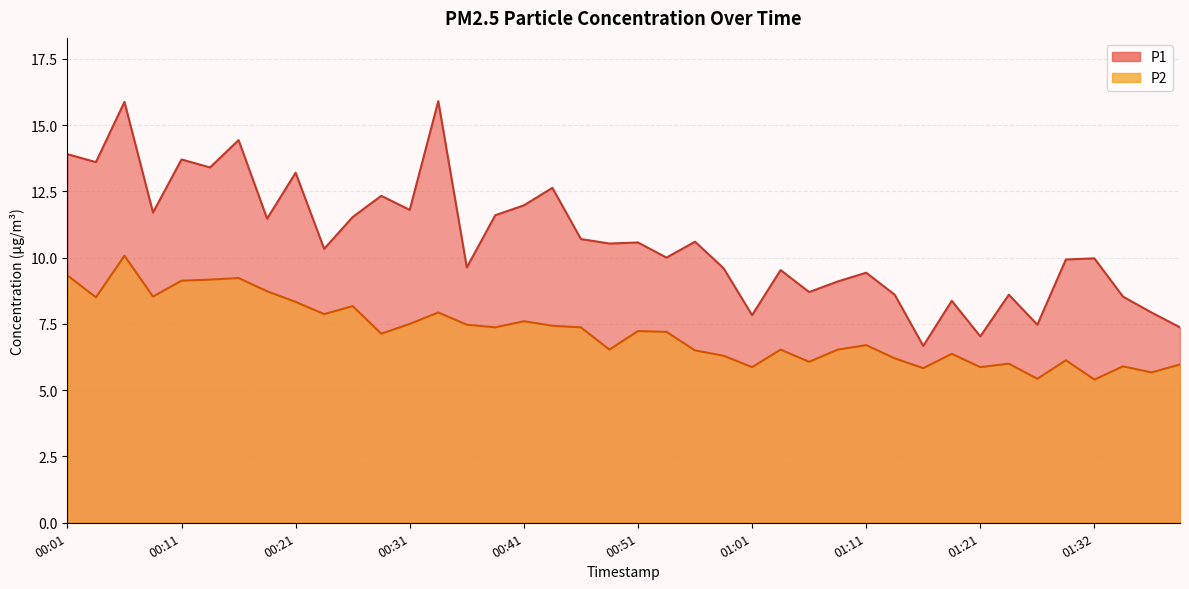

What is the label of the 19th point from the left?

00:46